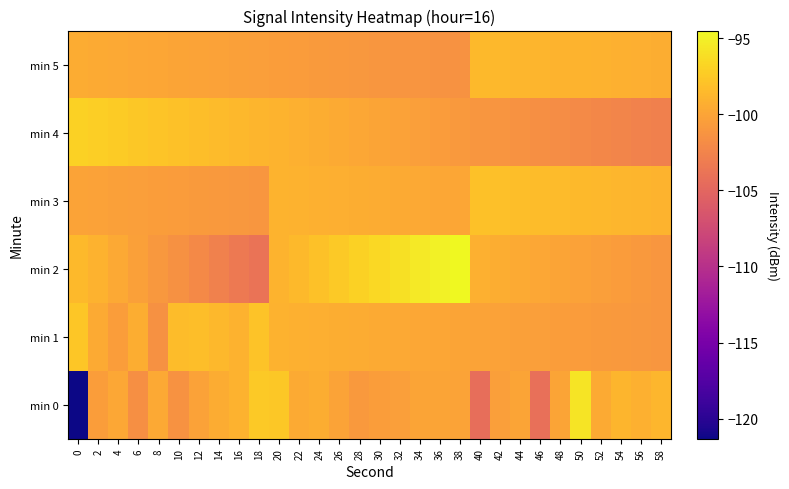

Reading left to right, what are all the values shown in this chart?

min 0: 0=-121.3	2=-100.5	4=-99.8	6=-101.6	8=-99.7	10=-101.4	12=-100.2	14=-99.5	16=-99.1	18=-97.5	20=-97.6	22=-99.6	24=-99.3	26=-100.1	28=-100.8	30=-100.5	32=-100.5	34=-100.0	36=-100.0	38=-100.1	40=-104.3	42=-100.5	44=-100.0	46=-104.2	48=-100.0	50=-95.8	52=-99.6	54=-98.9	56=-99.1	58=-98.7
min 1: 0=-97.7	2=-99.6	4=-100.6	6=-99.3	8=-101.5	10=-98.4	12=-98.2	14=-98.7	16=-99.0	18=-97.9	20=-99.1	22=-99.2	24=-99.3	26=-99.4	28=-99.5	30=-99.6	32=-99.7	34=-99.8	36=-99.9	38=-100.0	40=-100.1	42=-100.2	44=-100.3	46=-100.4	48=-100.5	50=-100.6	52=-100.7	54=-100.8	56=-100.9	58=-101.0
min 2: 0=-98.5	2=-99.1	4=-99.7	6=-100.3	8=-100.9	10=-101.5	12=-102.1	14=-102.7	16=-103.3	18=-103.9	20=-99.0	22=-98.5	24=-98.0	26=-97.5	28=-97.0	30=-96.5	32=-96.0	34=-95.5	36=-95.0	38=-94.5	40=-99.2	42=-99.4	44=-99.6	46=-99.8	48=-100.0	50=-100.2	52=-100.4	54=-100.6	56=-100.8	58=-101.0
min 3: 0=-100.1	2=-100.2	4=-100.3	6=-100.4	8=-100.5	10=-100.6	12=-100.7	14=-100.8	16=-100.9	18=-101.0	20=-99.0	22=-99.1	24=-99.2	26=-99.3	28=-99.4	30=-99.5	32=-99.6	34=-99.7	36=-99.8	38=-99.9	40=-98.0	42=-98.1	44=-98.2	46=-98.3	48=-98.4	50=-98.5	52=-98.6	54=-98.7	56=-98.8	58=-98.9
min 4: 0=-97.0	2=-97.2	4=-97.4	6=-97.6	8=-97.8	10=-98.0	12=-98.2	14=-98.4	16=-98.6	18=-98.8	20=-99.0	22=-99.2	24=-99.4	26=-99.6	28=-99.8	30=-100.0	32=-100.2	34=-100.4	36=-100.6	38=-100.8	40=-101.0	42=-101.2	44=-101.4	46=-101.6	48=-101.8	50=-102.0	52=-102.2	54=-102.4	56=-102.6	58=-102.8
min 5: 0=-99.5	2=-99.6	4=-99.7	6=-99.8	8=-99.9	10=-100.0	12=-100.1	14=-100.2	16=-100.3	18=-100.4	20=-100.5	22=-100.6	24=-100.7	26=-100.8	28=-100.9	30=-101.0	32=-101.1	34=-101.2	36=-101.3	38=-101.4	40=-98.5	42=-98.6	44=-98.7	46=-98.8	48=-98.9	50=-99.0	52=-99.1	54=-99.2	56=-99.3	58=-99.4